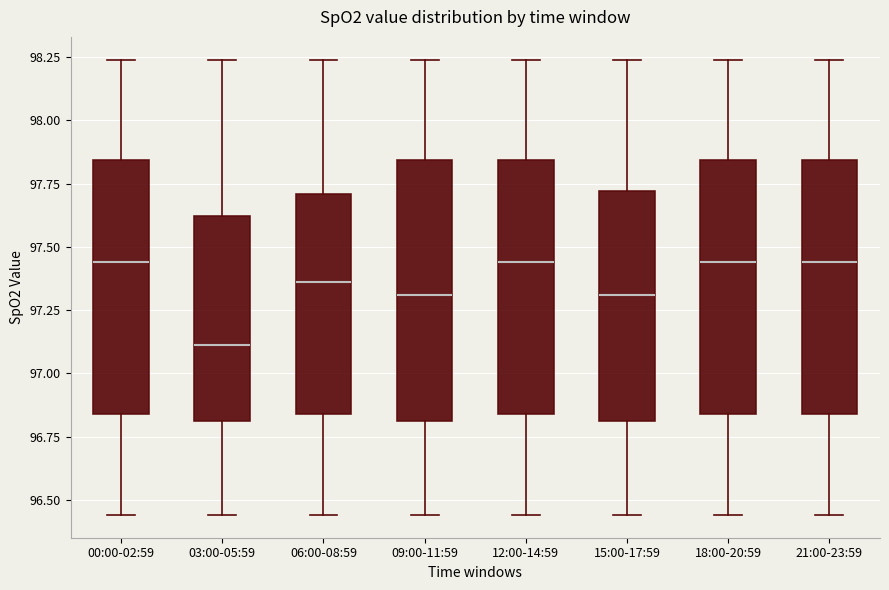

Reading left to right, read every box against the y-axis: the position of its median line, the range the box covers, and the ends of its whiskers. The values are not printed on the chart, so give them approximately, as read against the axis.

00:00-02:59: median 97.45, box 96.85 to 97.85, whiskers 96.45 to 98.25
03:00-05:59: median 97.10, box 96.80 to 97.60, whiskers 96.45 to 98.25
06:00-08:59: median 97.35, box 96.85 to 97.70, whiskers 96.45 to 98.25
09:00-11:59: median 97.30, box 96.80 to 97.85, whiskers 96.45 to 98.25
12:00-14:59: median 97.45, box 96.85 to 97.85, whiskers 96.45 to 98.25
15:00-17:59: median 97.30, box 96.80 to 97.70, whiskers 96.45 to 98.25
18:00-20:59: median 97.45, box 96.85 to 97.85, whiskers 96.45 to 98.25
21:00-23:59: median 97.45, box 96.85 to 97.85, whiskers 96.45 to 98.25